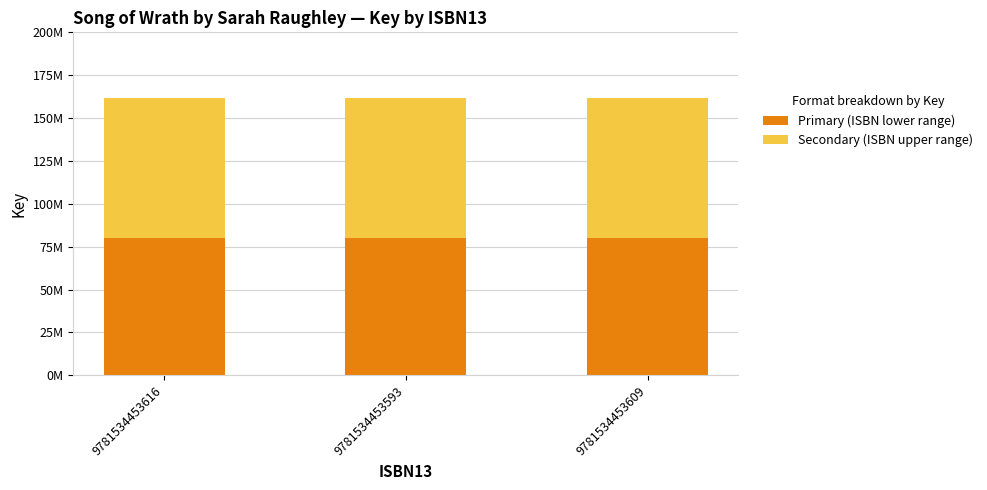

Does the chart contain stacked bars?

Yes